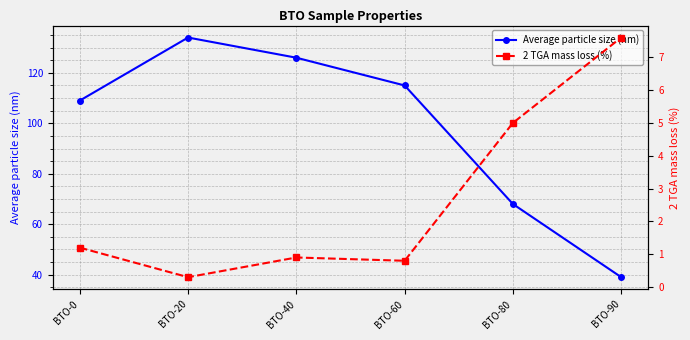

True or false: Average particle size (nm) has a value of 115.0 at BTO-60.

True